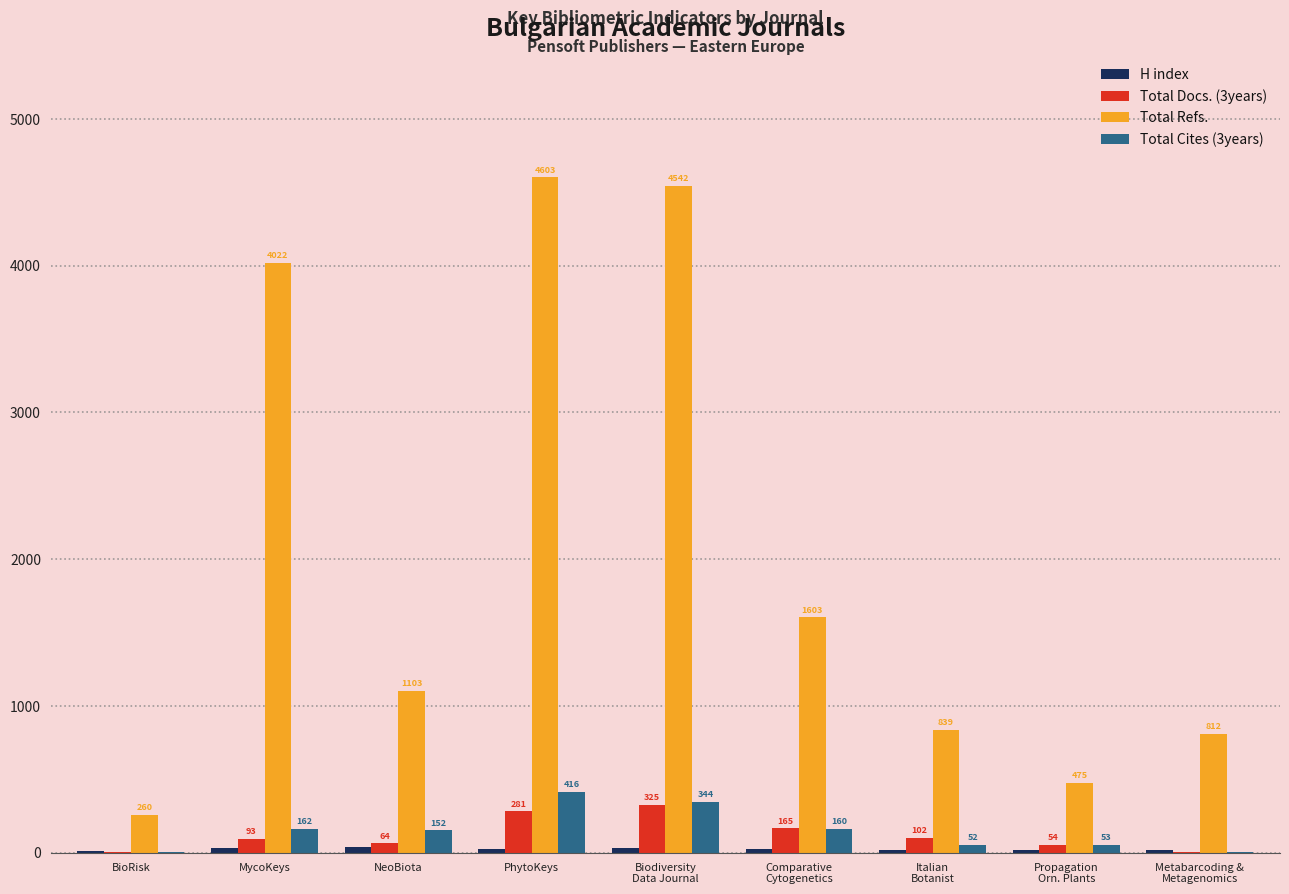

Count the number of data series in this chart.

4